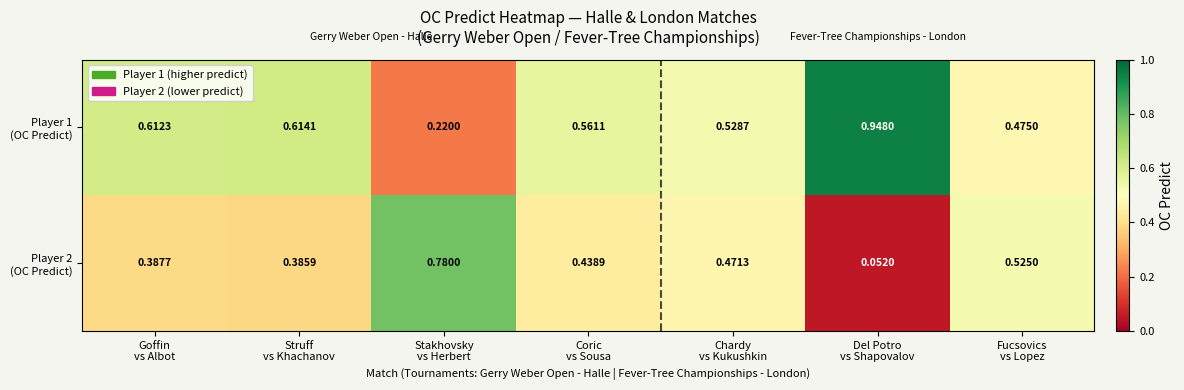

How many data points does each series have?

7